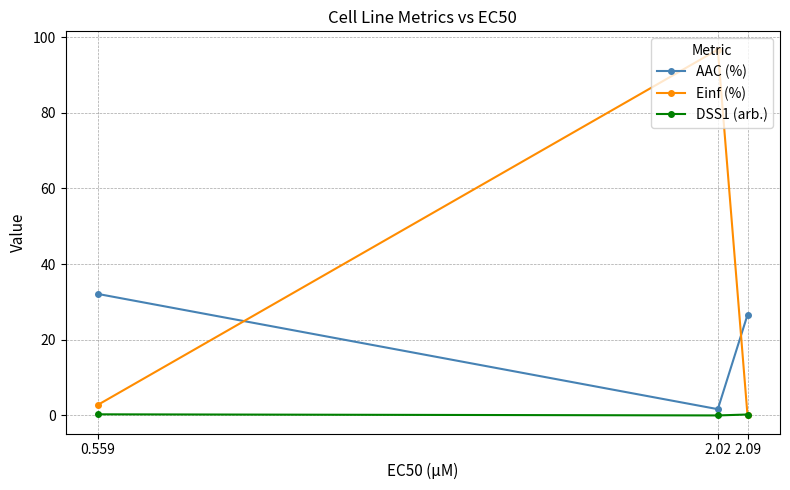

At which category is the sum across all series the highest?

2.02